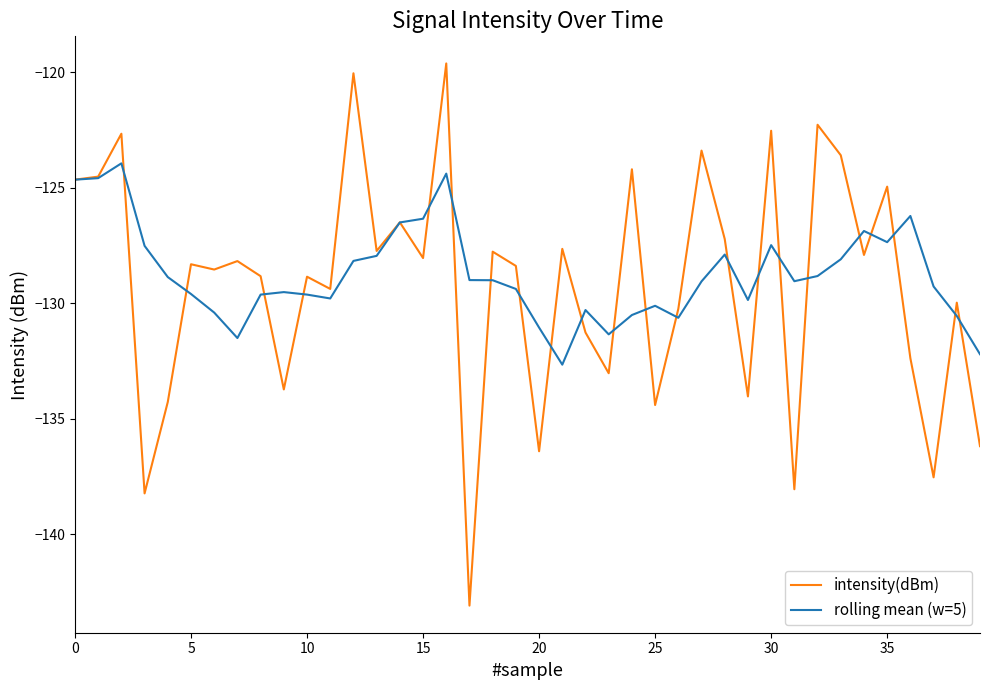

Which series has the largest range (max minus min)?

intensity(dBm)